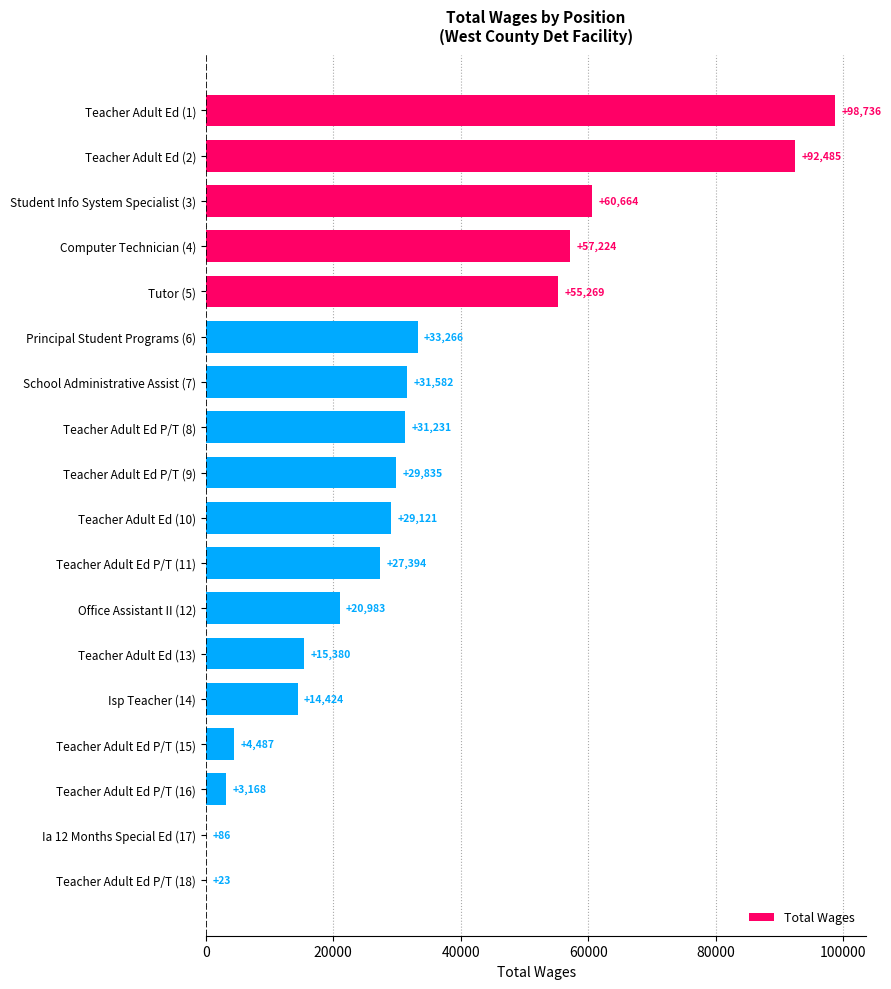

At which label is the value closest to 49379?

Tutor (5)